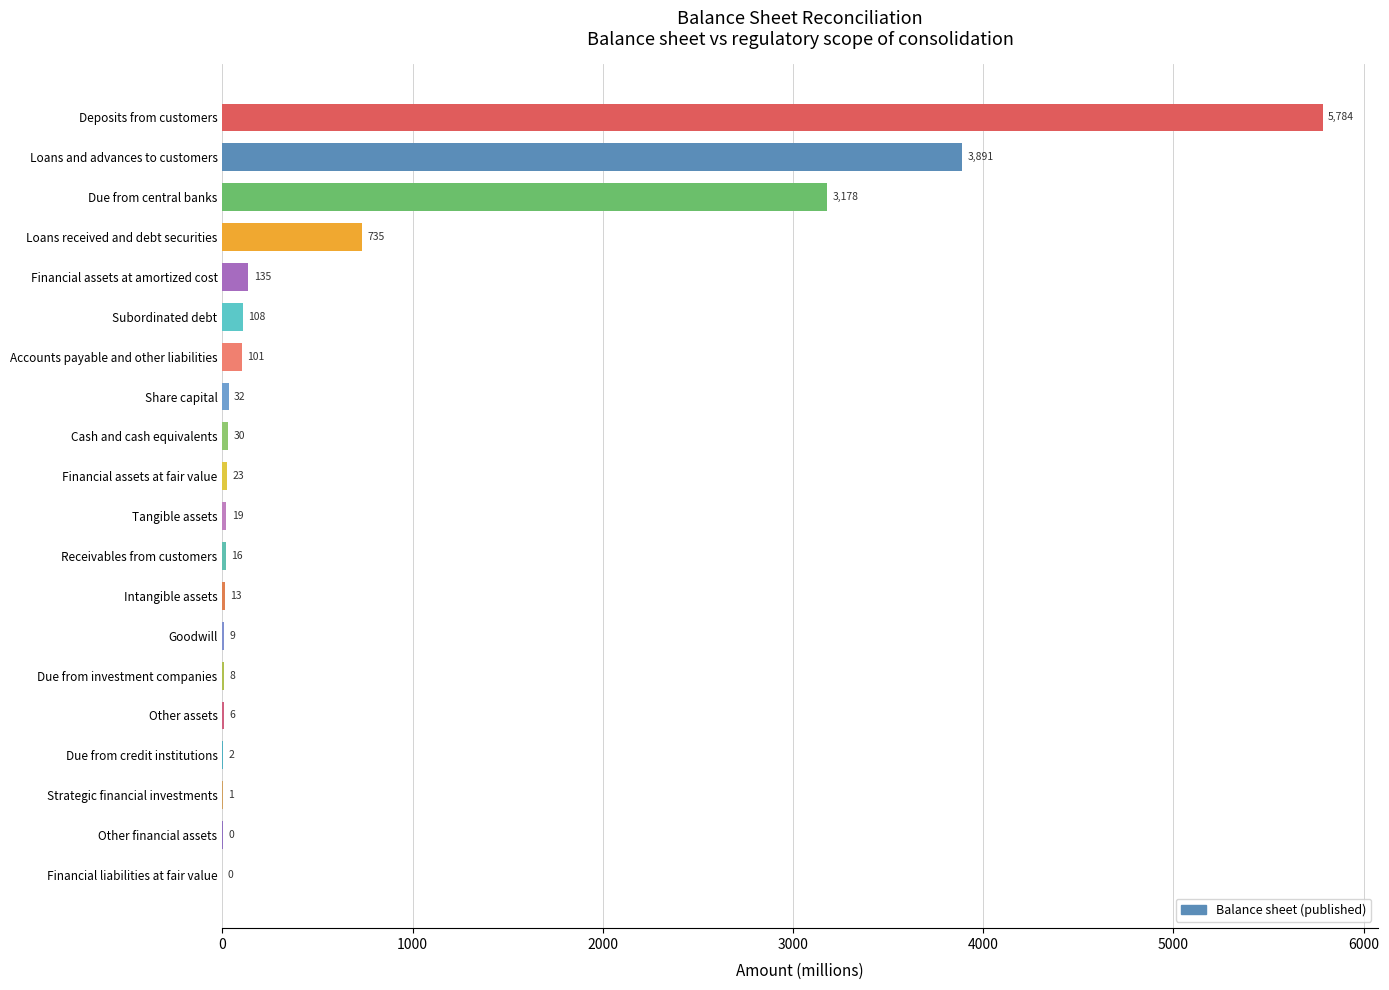

Read the value at Loans and advances to customers.

3890.5